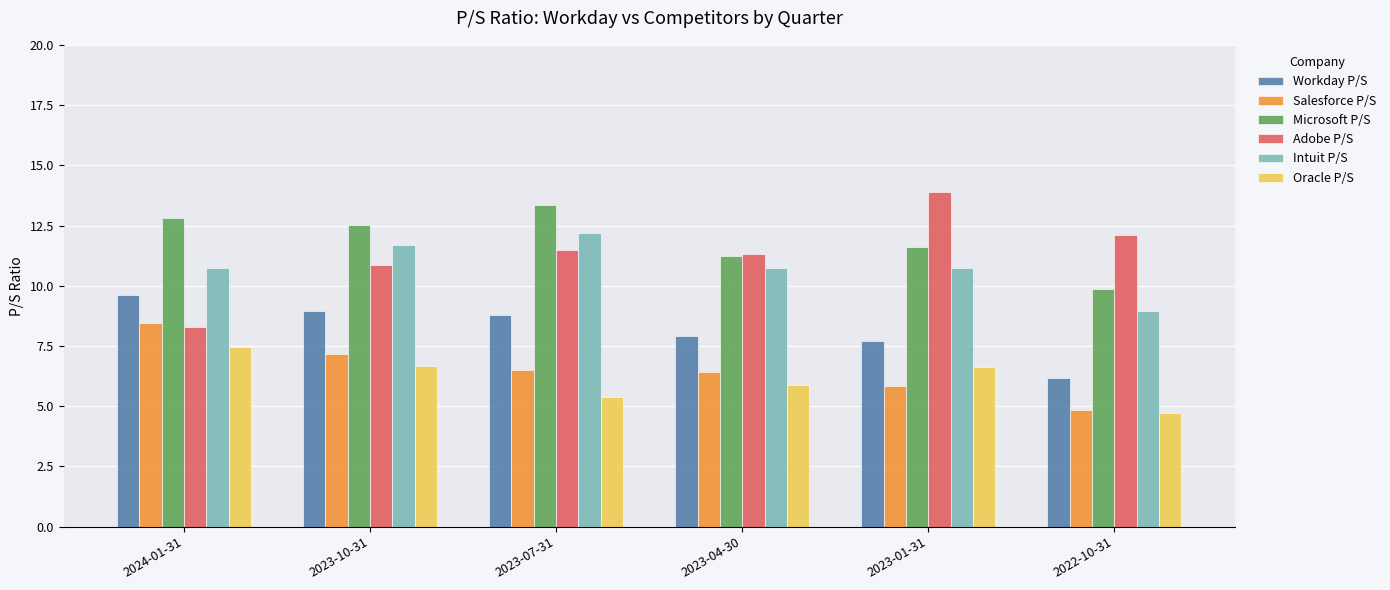

Between 2023-10-31 and 2023-01-31, which series saw the biggest shift?

Adobe P/S